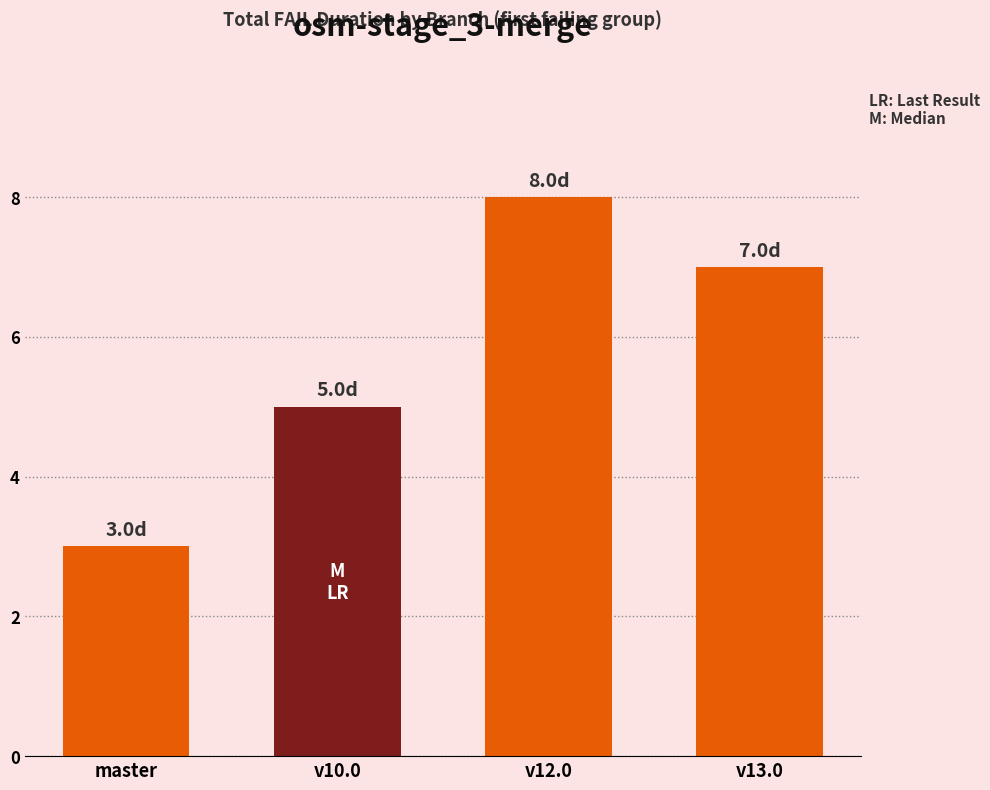

Are the bars horizontal?

No